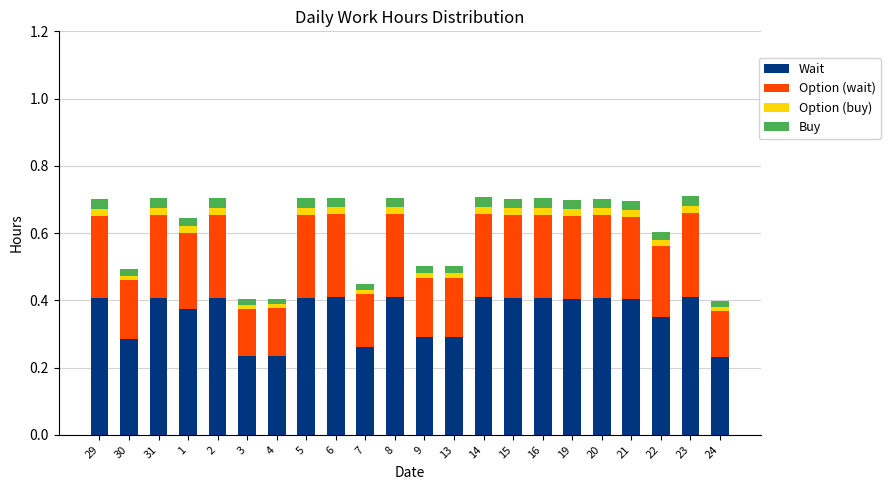

What are all the series names shown in the legend?

Wait, Option (wait), Option (buy), Buy